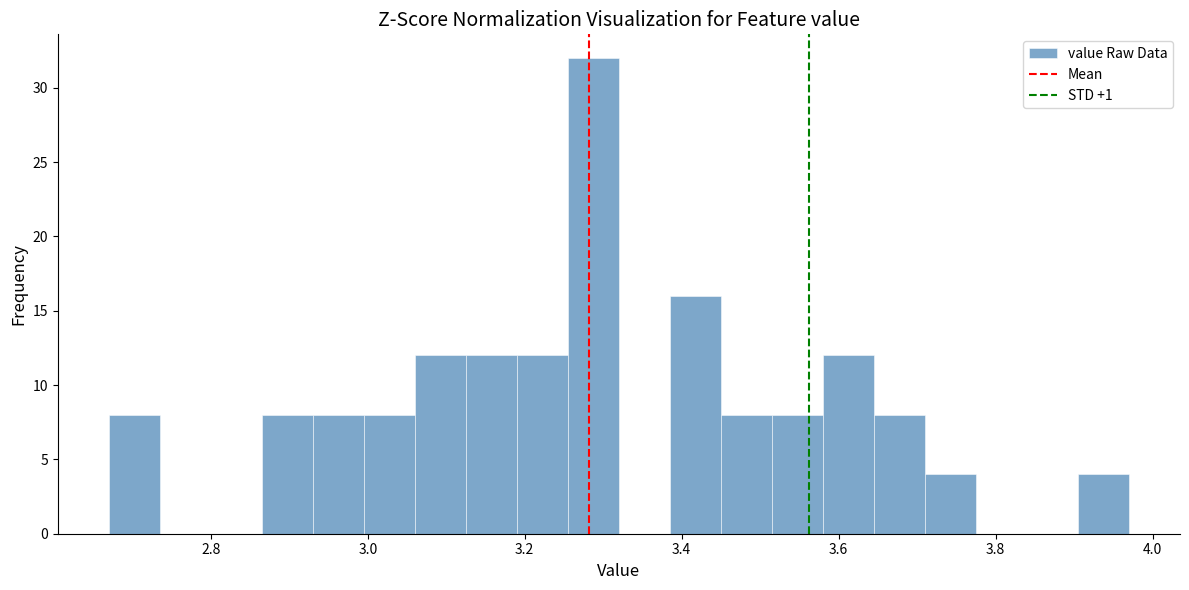

Read against the x-axis, roughly where is the centre of the tallest bar?

3.28